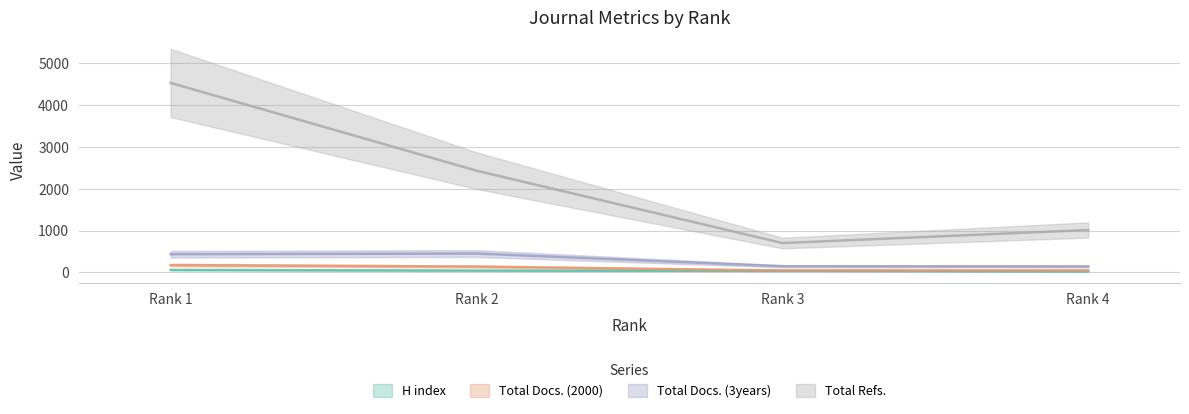

Rank the series by their maximum value, from highest to lowest.

Total Refs., Total Docs. (3years), Total Docs. (2000), H index